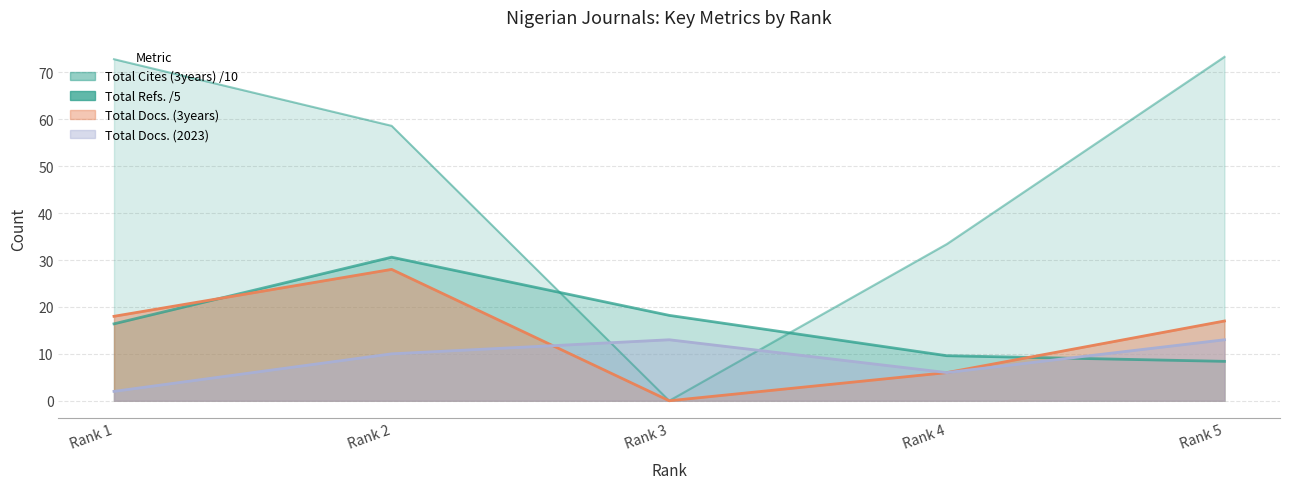

Is it true that Total Docs. (2023) equals 10.0 at Rank 2?

True